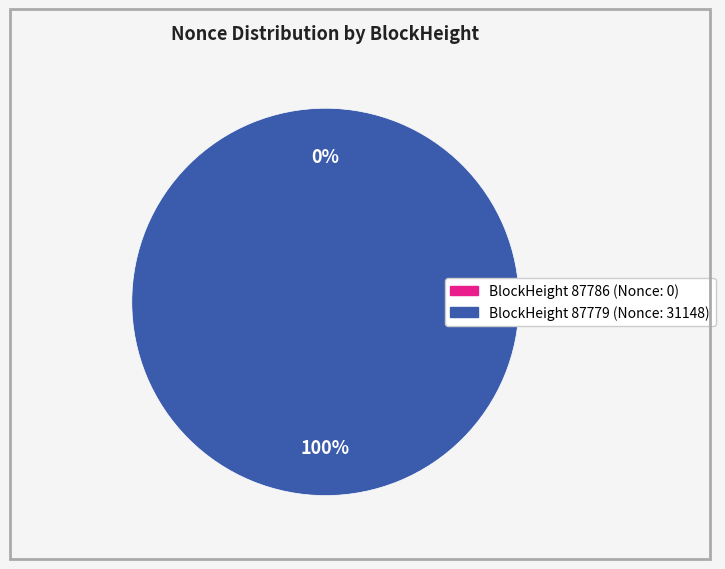

Is there a majority slice in this chart?

Yes